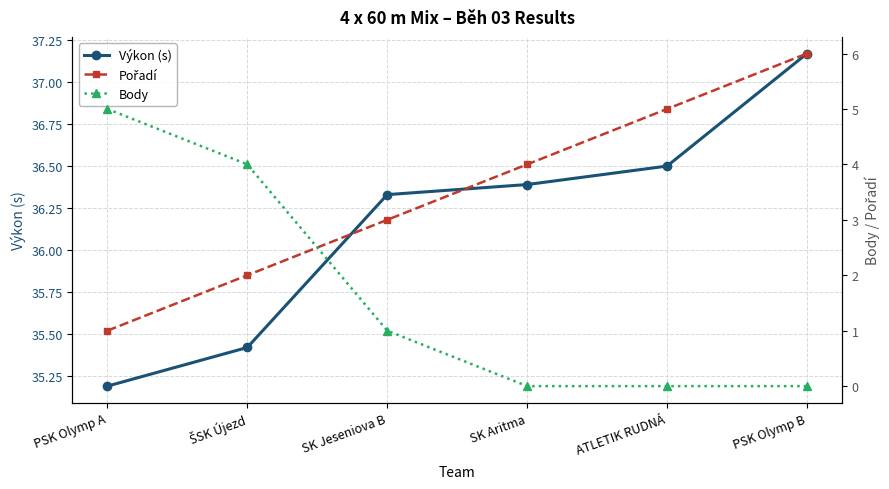

List the series in order of their peak value, highest first.

Výkon (s), Pořadí, Body